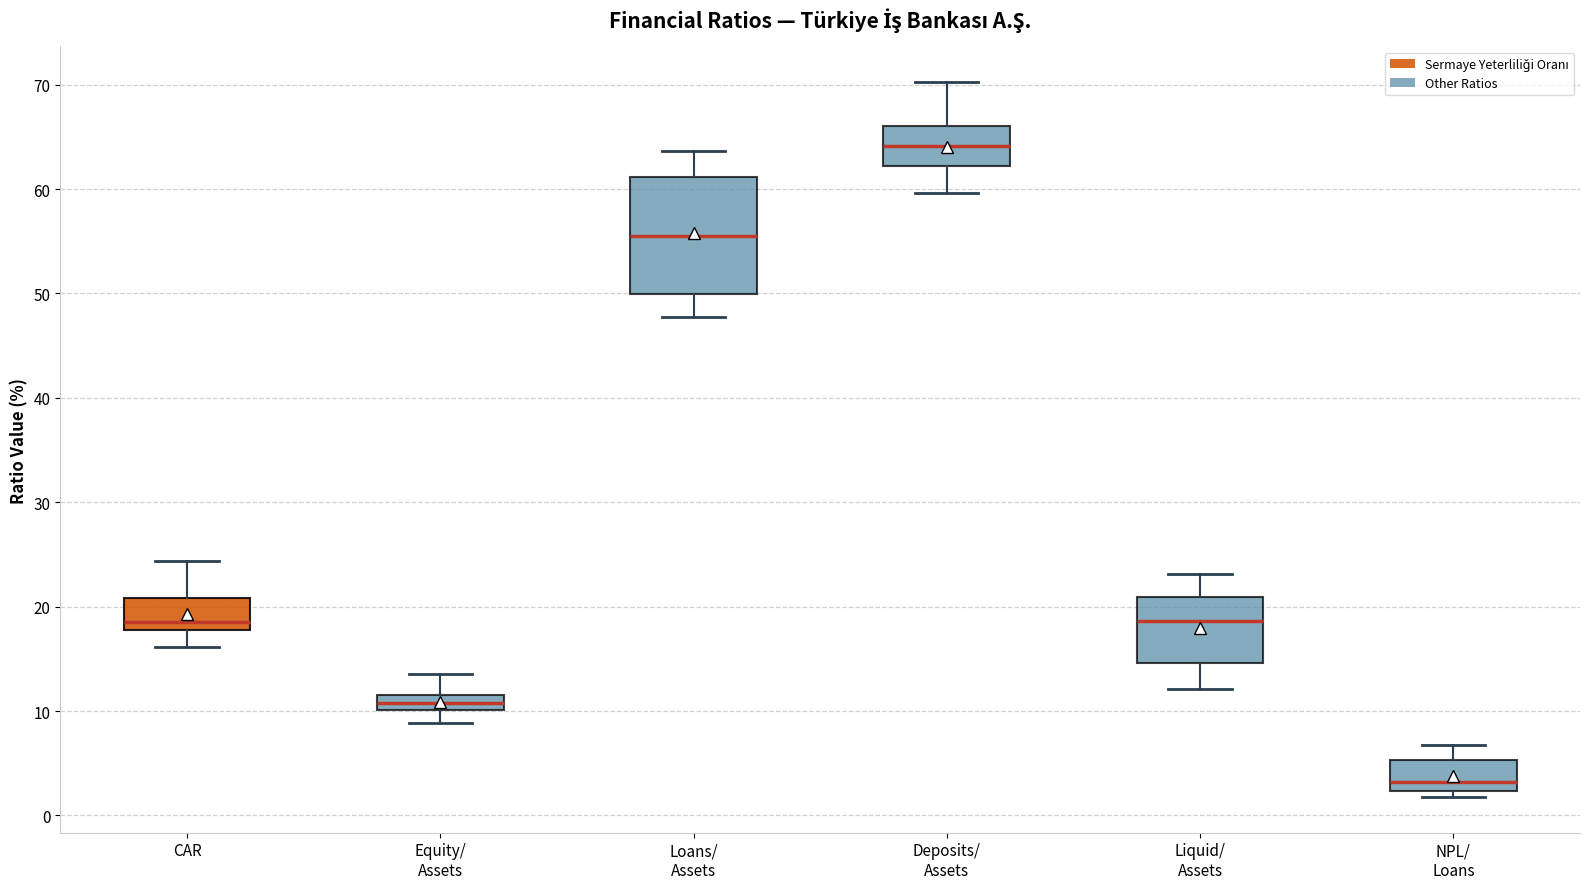

Comparing the boxes themselves (not the whiskers), which one is the tallest?

Loans/ Assets